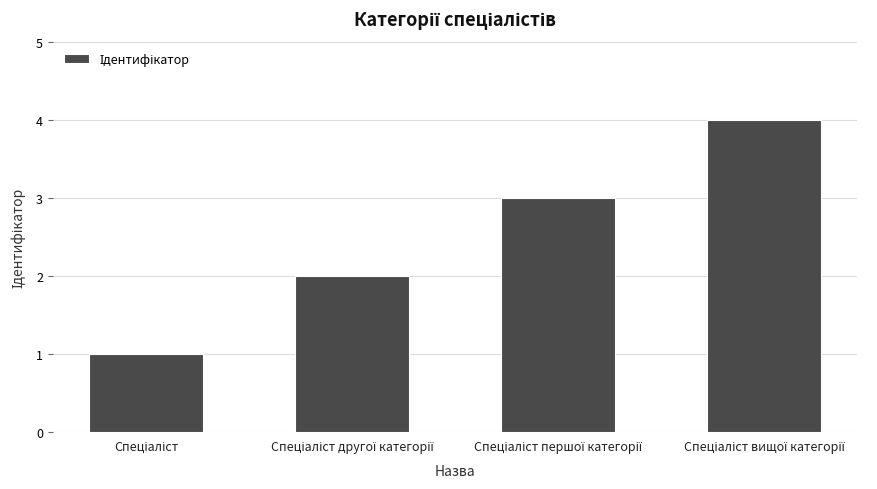

What is the sum of all values?

10